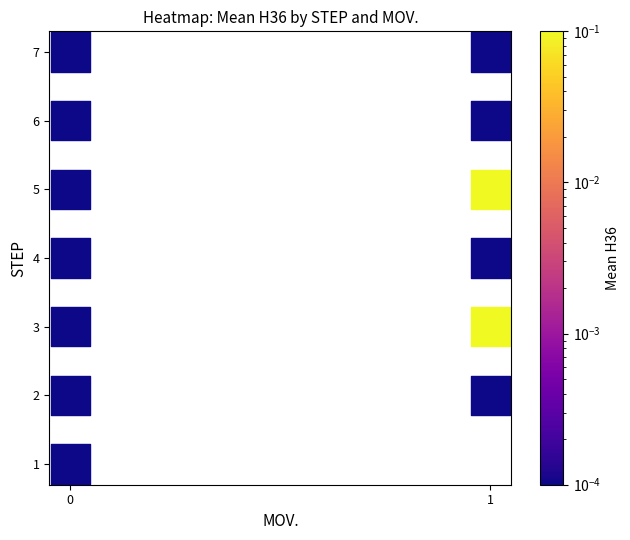

What is the range of Y values (max minus min)?

6